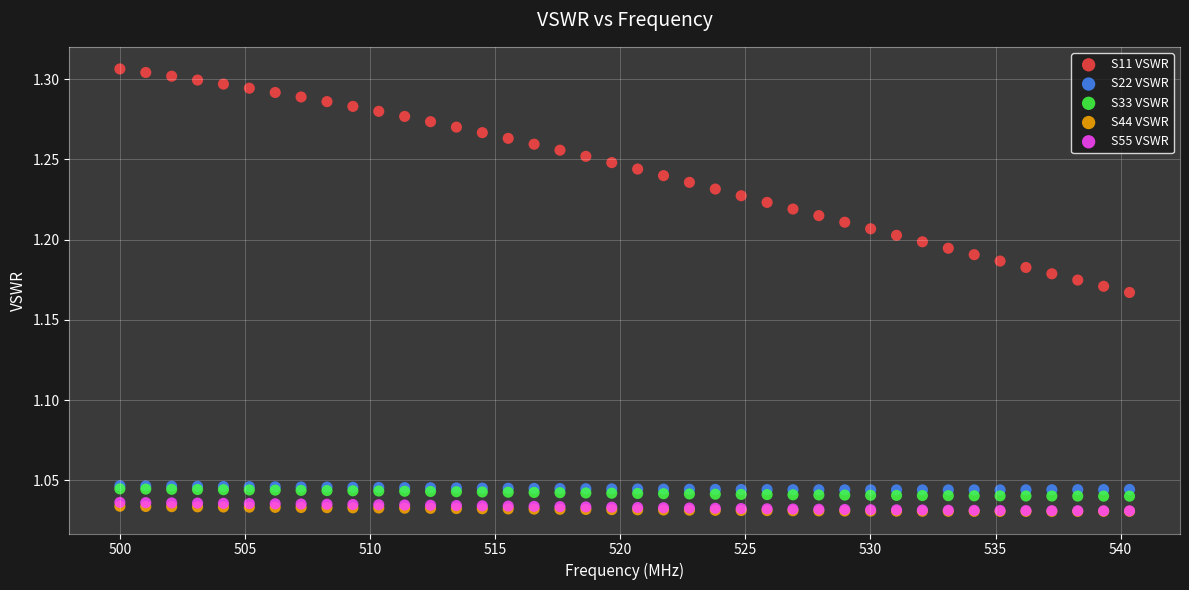

What are all the series names shown in the legend?

S11 VSWR, S22 VSWR, S33 VSWR, S44 VSWR, S55 VSWR